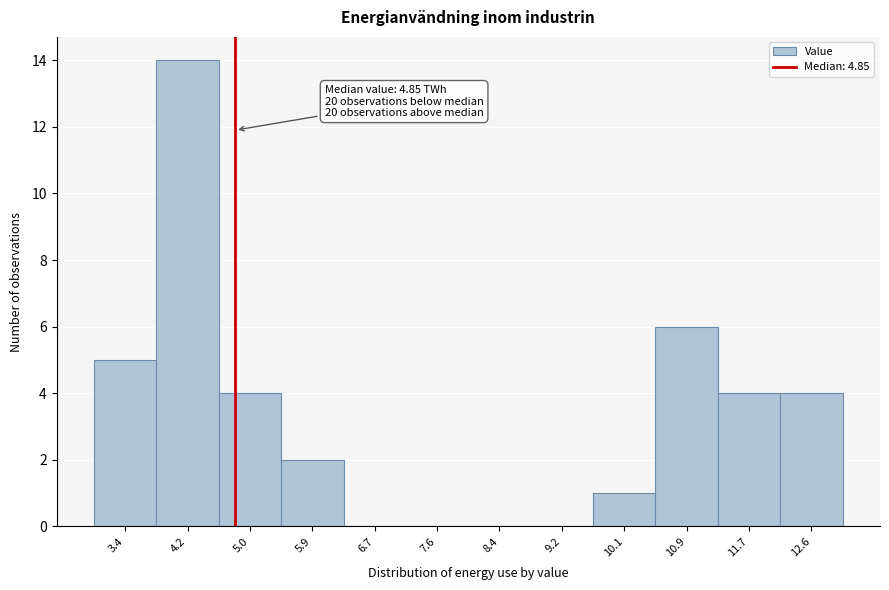

Over which range of the x-axis is the bar tallest?

3.8 to 4.6